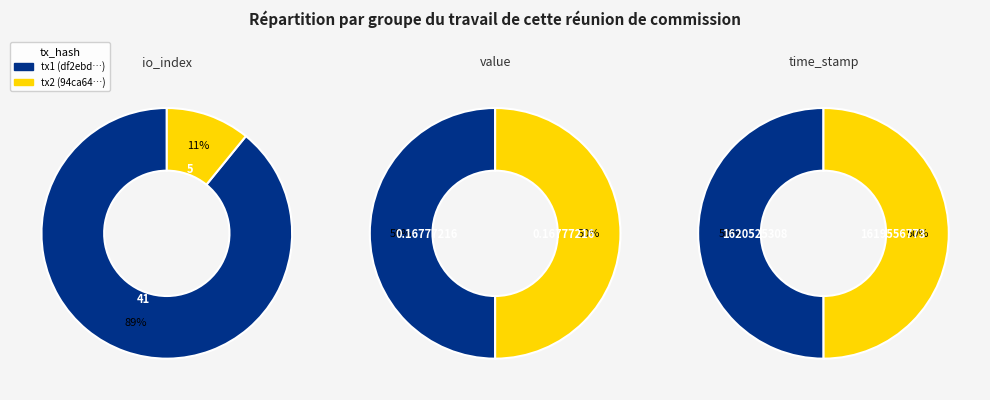

Is the sum of values_value and values_io_index greater than half?

Yes